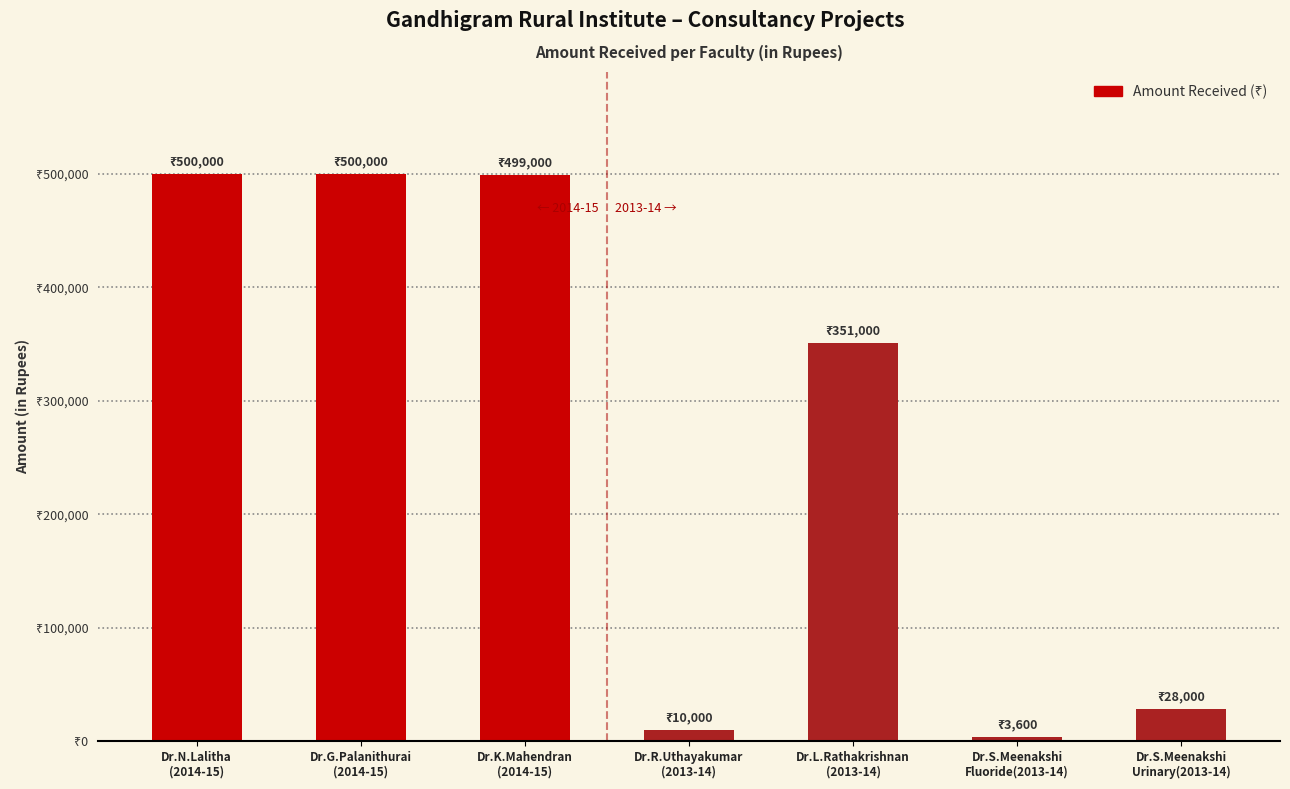

Approximately how many times larger is the value at Dr.L.Rathakrishnan
(2013-14) compared to Dr.S.Meenakshi
Urinary(2013-14)?

12.5